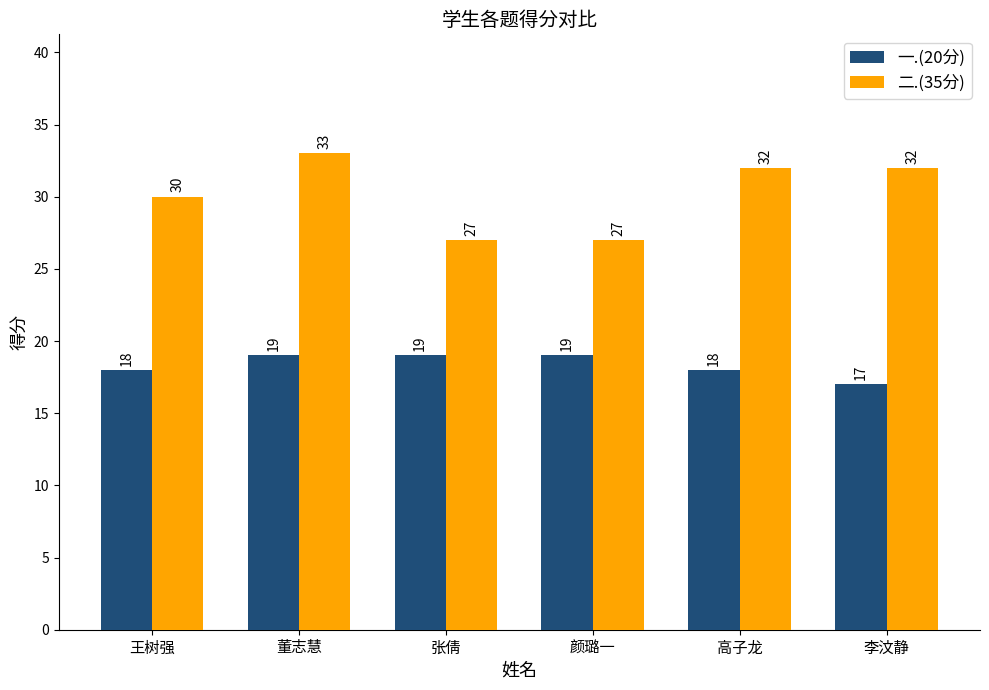

Which series has the largest range (max minus min)?

二.(35分)